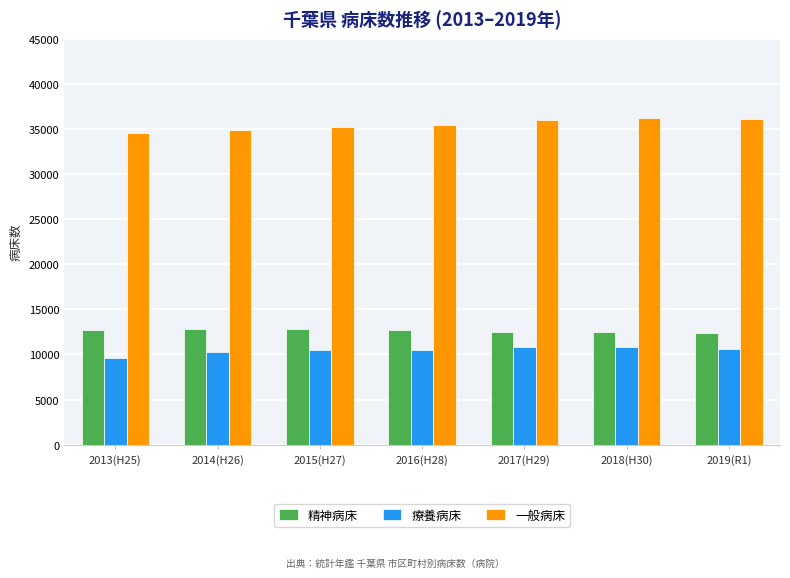

What is the sum of the 療養病床 values at 2016(H28) and 2014(H26)?

20770